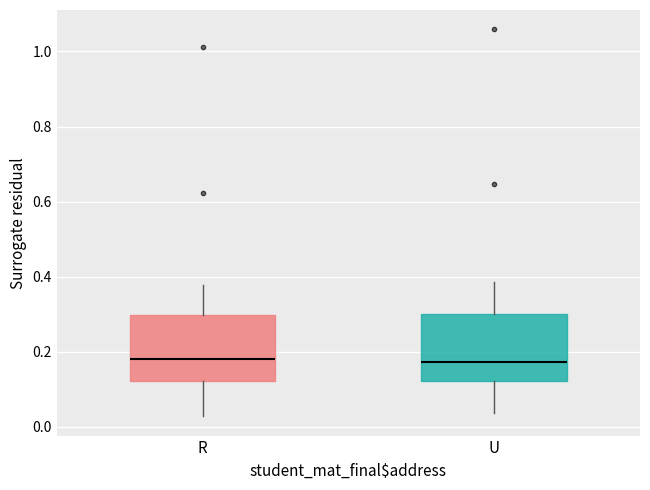

Where does the lower whisker of the box for R end on the y-axis? The values are not printed on the chart, so give them approximately, as read against the axis.

0.02